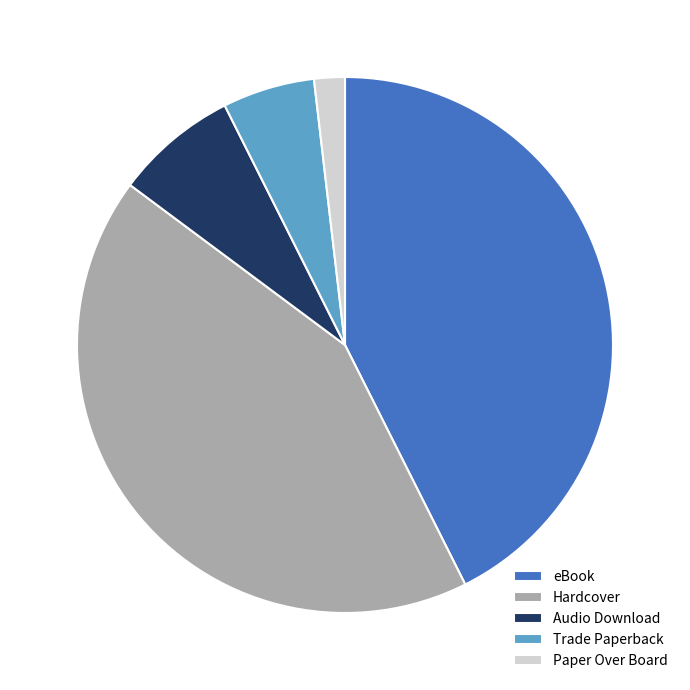

The Paper Over Board slice represents 2% of the pie. True or false?

True